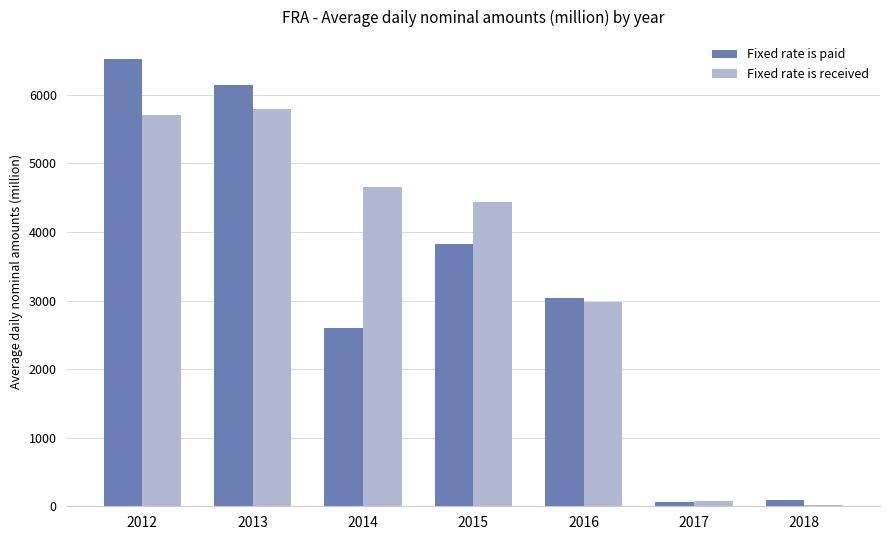

At which category is the sum across all series the highest?

2012